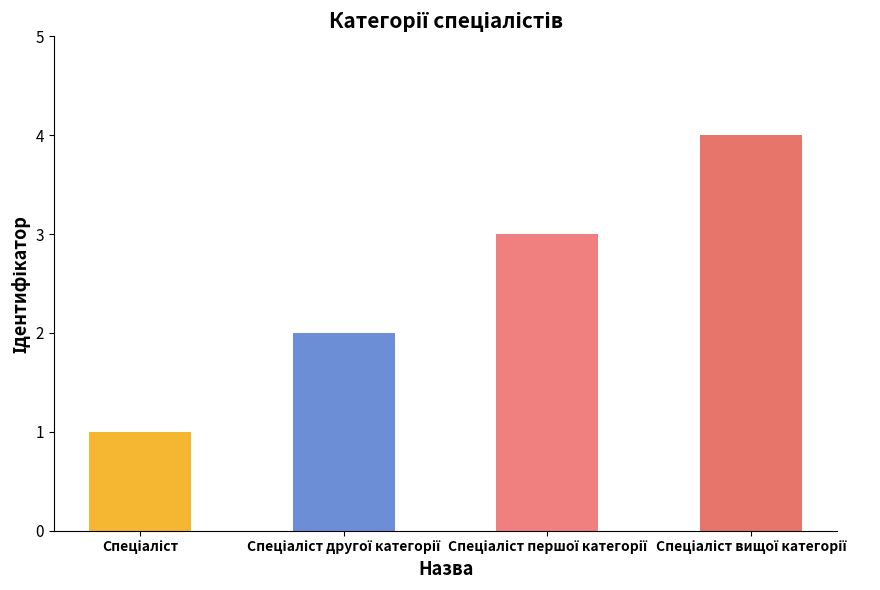

Approximately how many times larger is the value at Спеціаліст першої категорії compared to Спеціаліст?

3.0